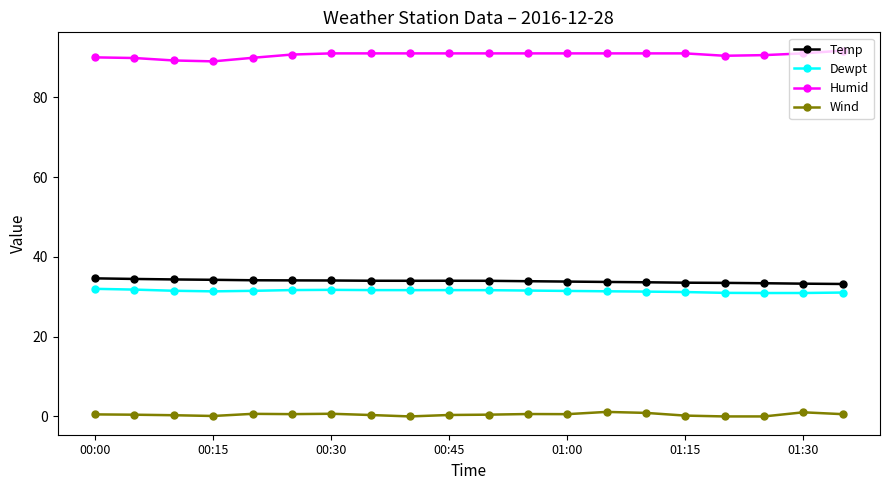

At how many categories does at least one series exceed 80?

20